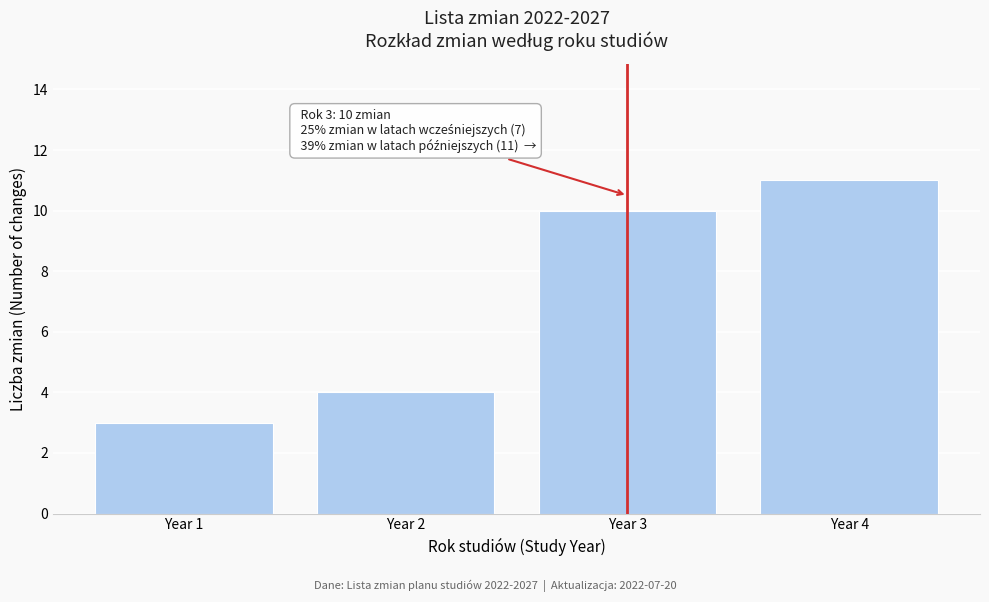

Reading left to right, list all the values displayed in this chart.

3	4	10	11